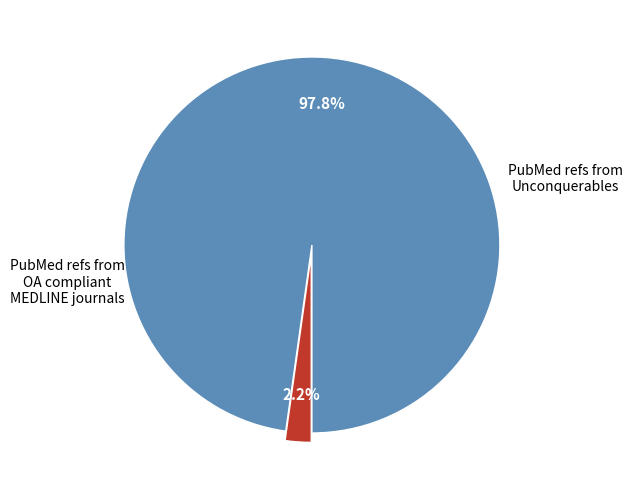

Is there a majority slice in this chart?

Yes